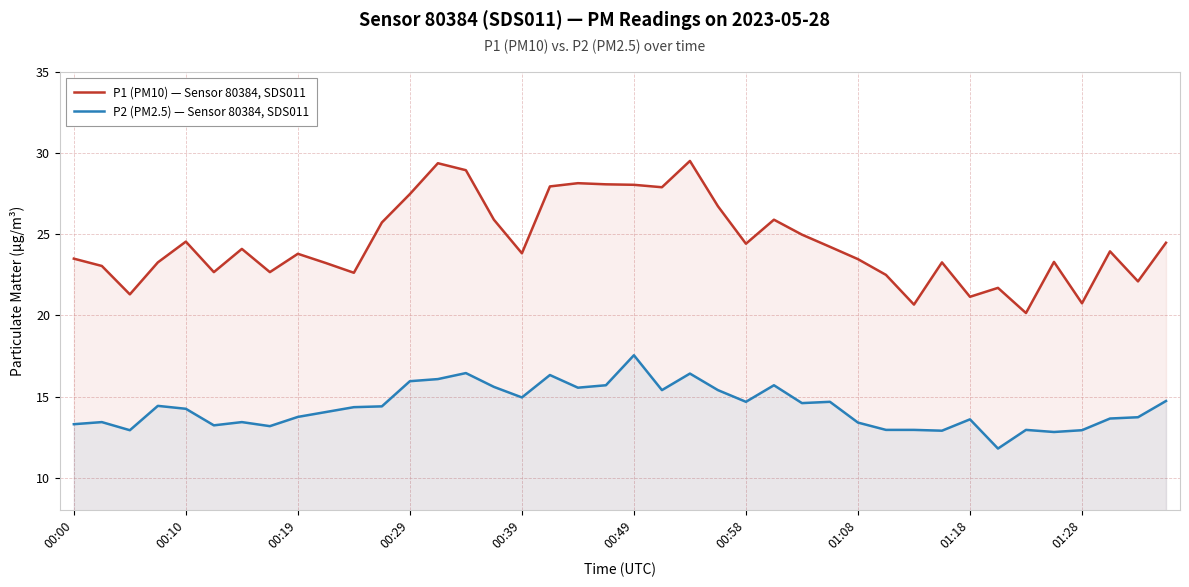

True or false: P1 (PM10) — Sensor 80384, SDS011 and P2 (PM2.5) — Sensor 80384, SDS011 cross at least once.

False